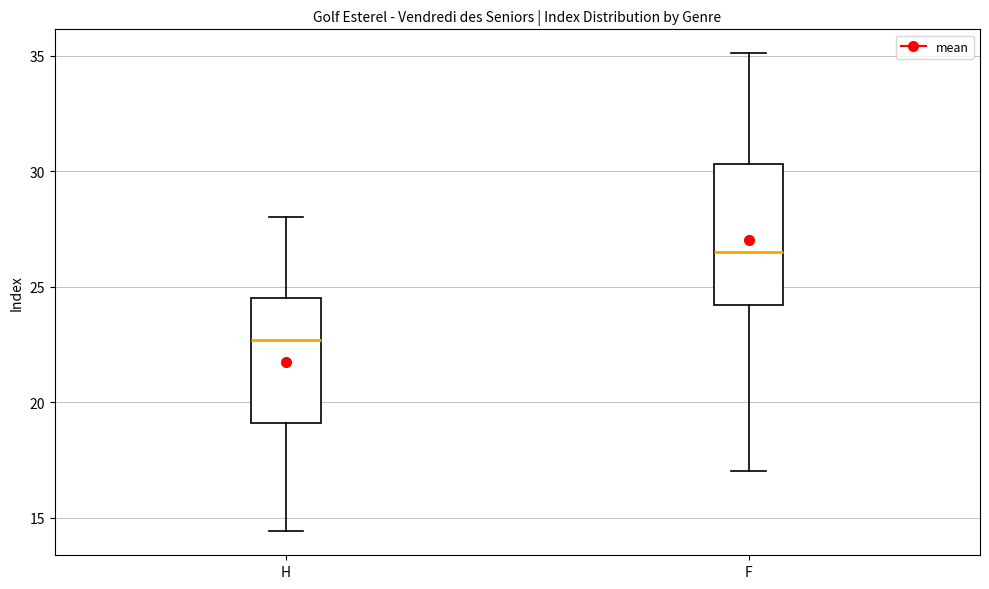

Which box has the lowest median line?

H